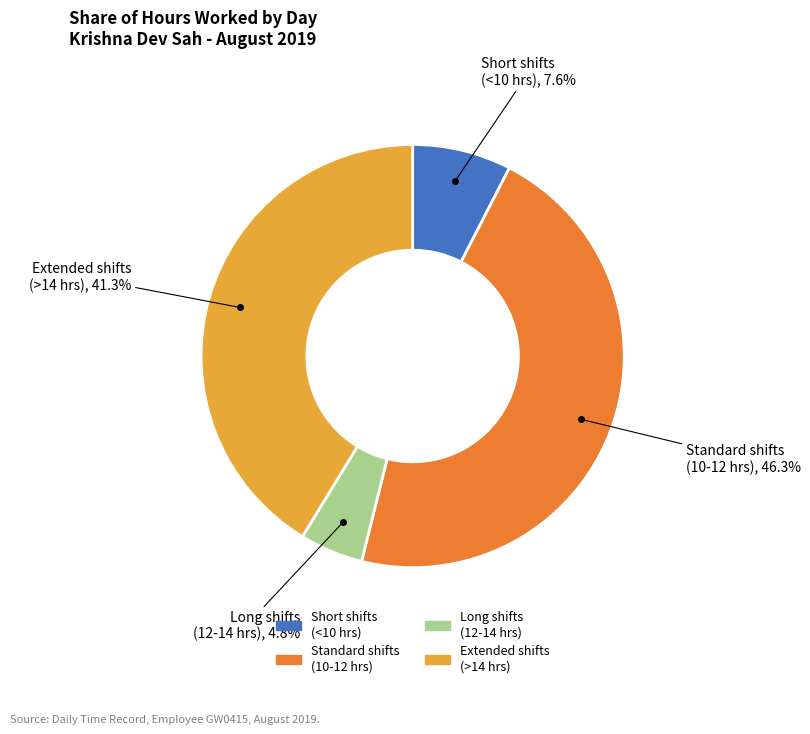

Does any single category account for the majority?

No